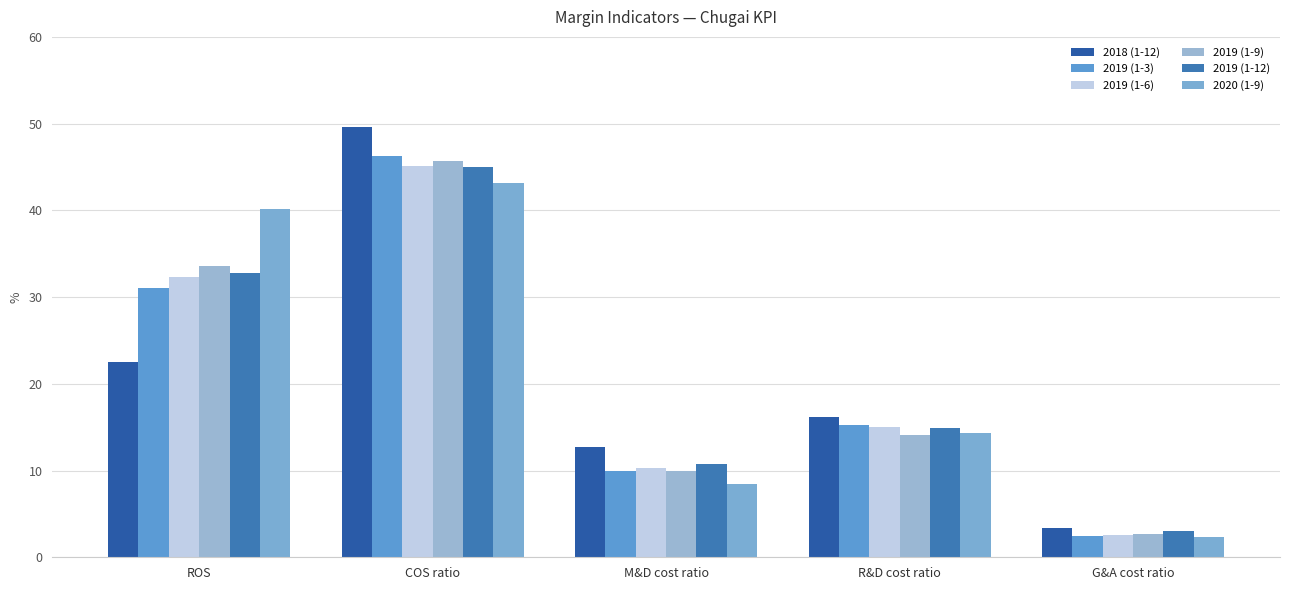

Where does the 2019 (1-3) series first go above 15?

ROS